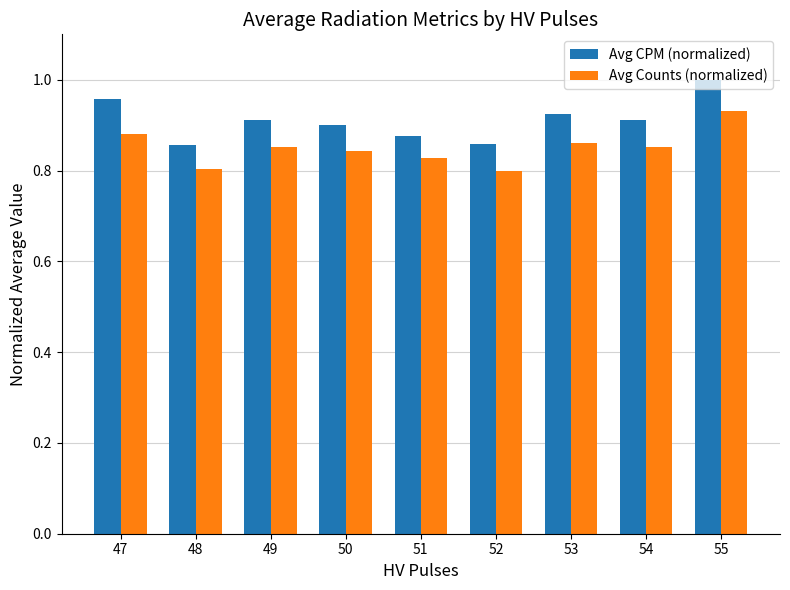

List the series in order of their peak value, lowest first.

Avg Counts (normalized), Avg CPM (normalized)